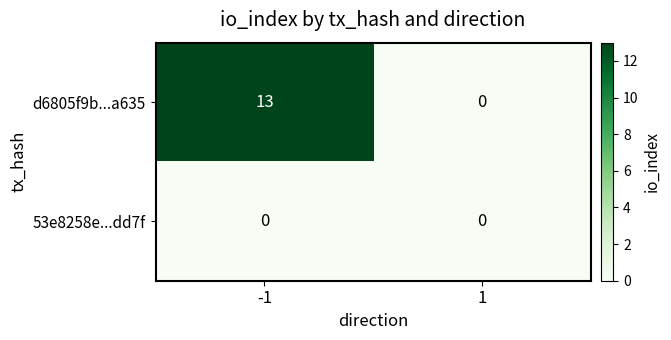

Which series has the largest total across all categories?

d6805f9b...a635